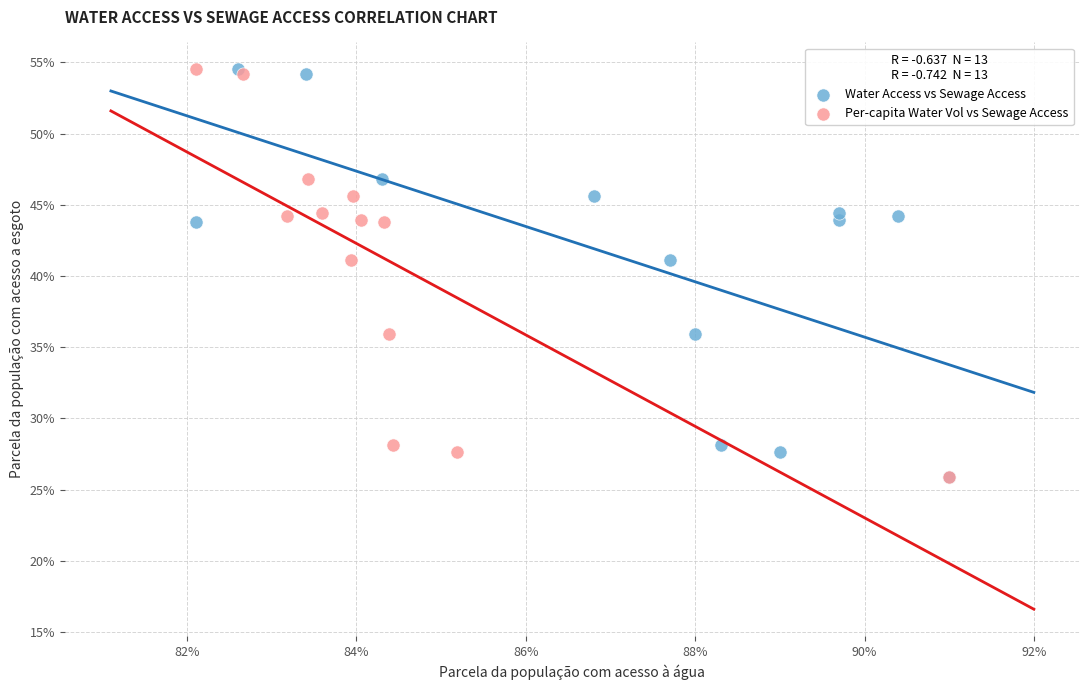

What are all the series names shown in the legend?

Water Access vs Sewage Access, Per-capita Water Vol vs Sewage Access